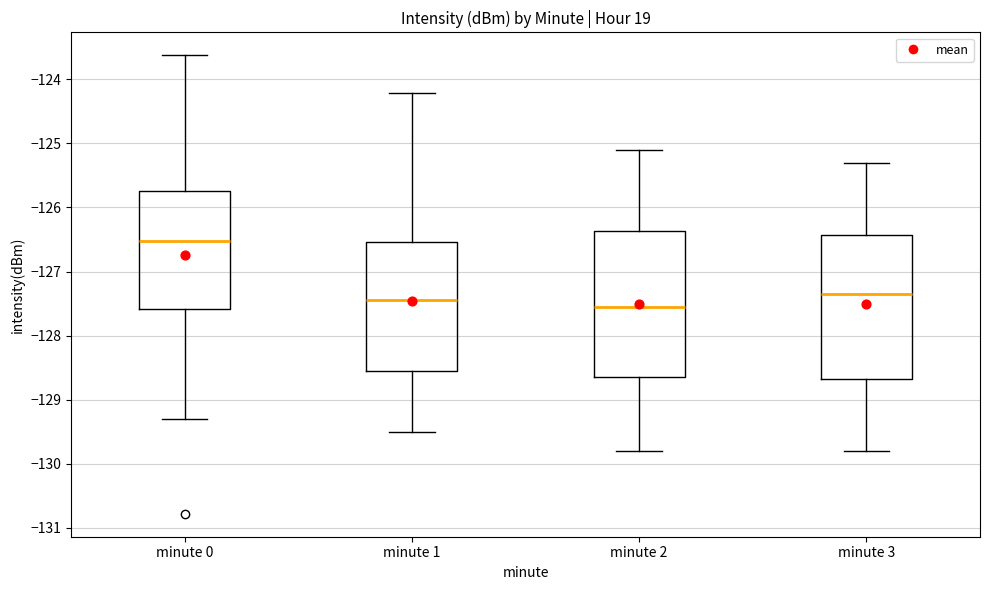

Reading left to right, transcribe this box plot: for each box, give where its median line is, the range the box spans, and where its two whiskers end, as read against the y-axis. The values are not printed on the chart, so give them approximately, as read against the axis.

minute 0: median -126.5, box -127.6 to -125.7, whiskers -129.3 to -123.6
minute 1: median -127.4, box -128.5 to -126.5, whiskers -129.5 to -124.2
minute 2: median -127.5, box -128.6 to -126.4, whiskers -129.8 to -125.1
minute 3: median -127.3, box -128.7 to -126.4, whiskers -129.8 to -125.3